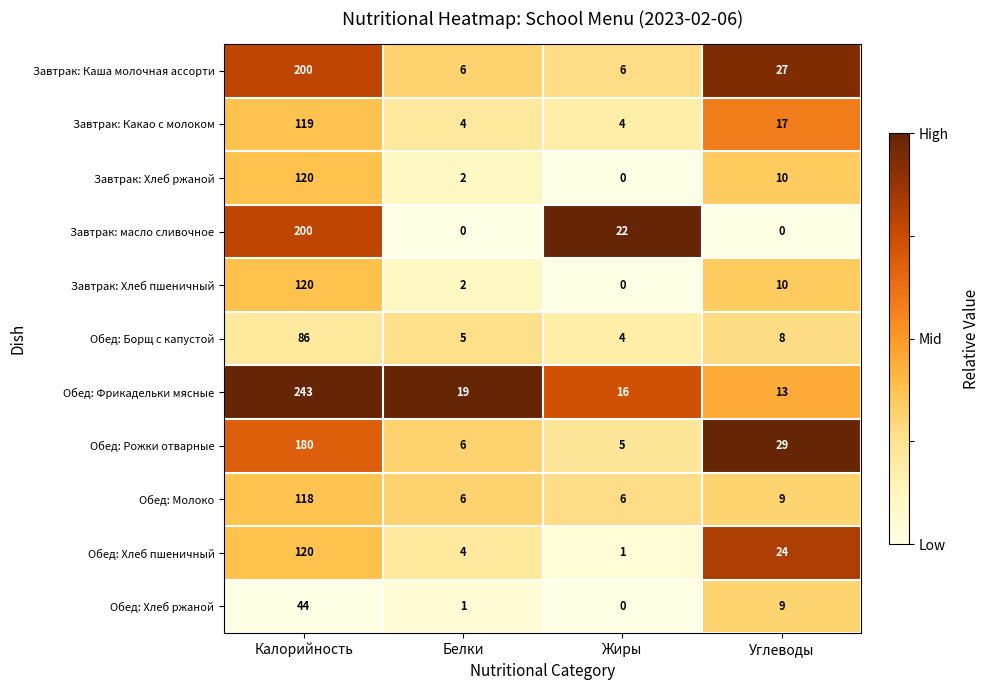

Which series has the largest range (max minus min)?

Обед: Фрикадельки мясные